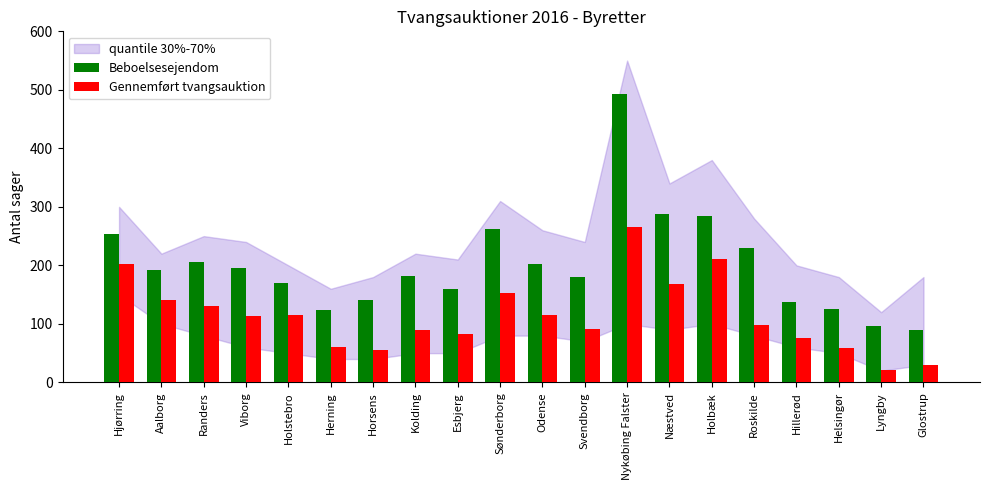

What is the difference between the second highest and second lowest values in the Gennemført tvangsauktion series?

181